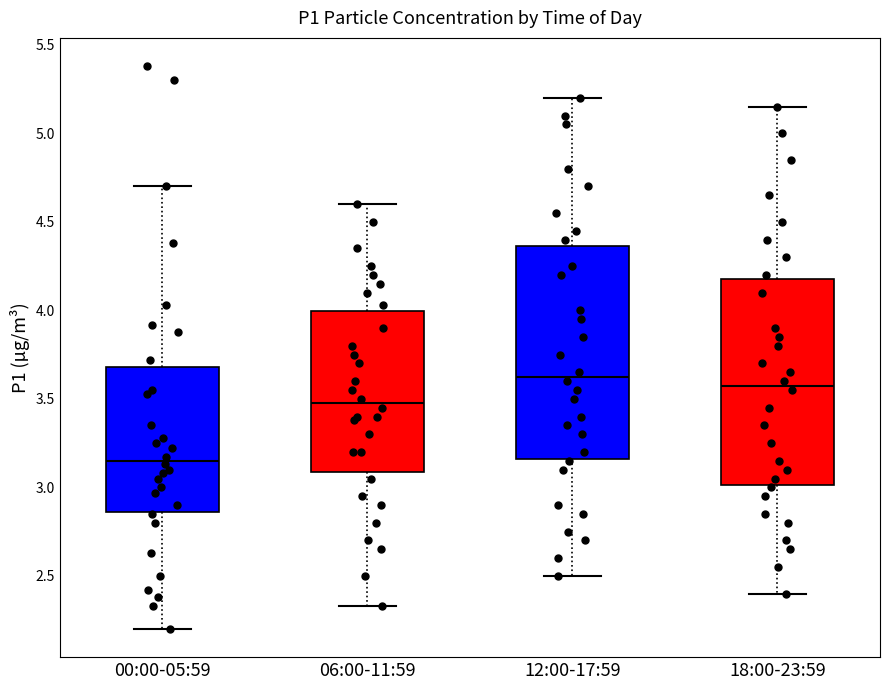

Where does the median line of the box for 06:00-11:59 sit on the y-axis? The values are not printed on the chart, so give them approximately, as read against the axis.

3.50